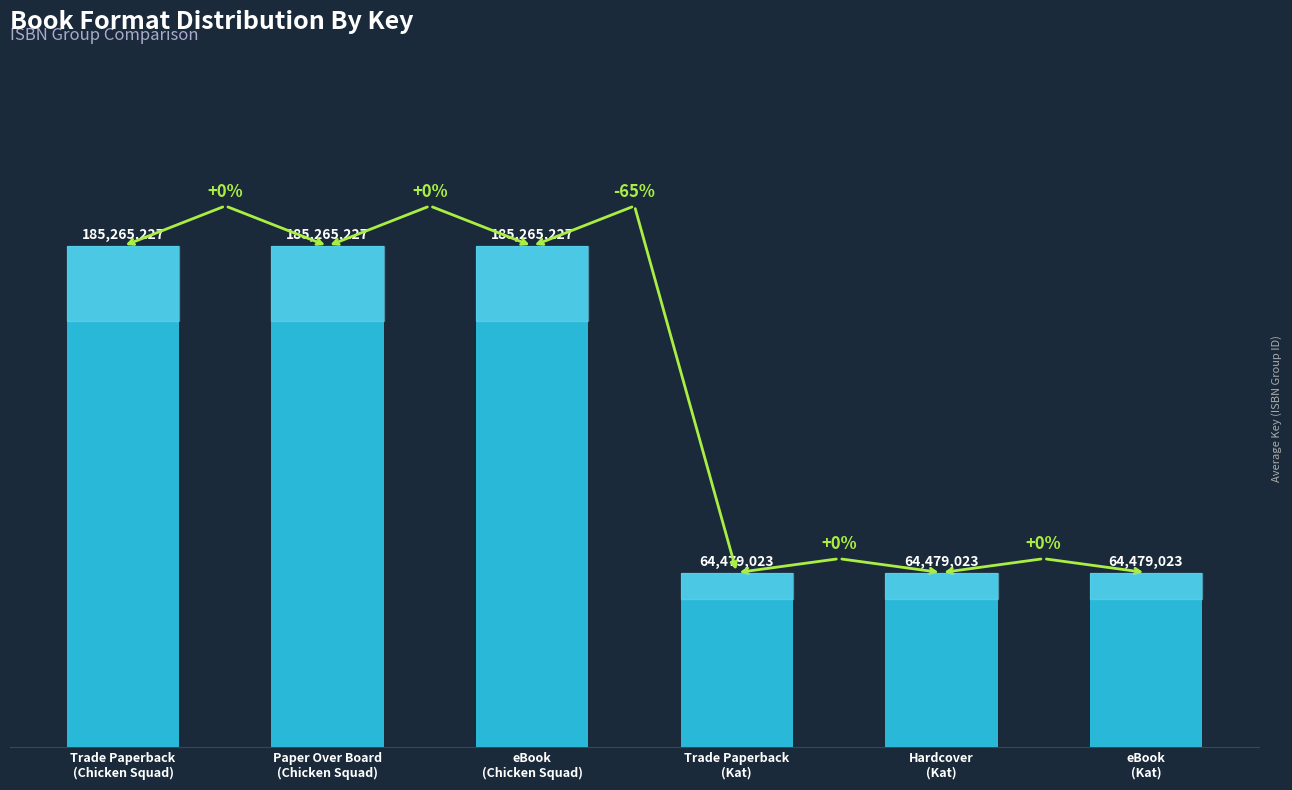

What is the approximate value at eBook
(Chicken Squad), to the nearest 100?

185265200